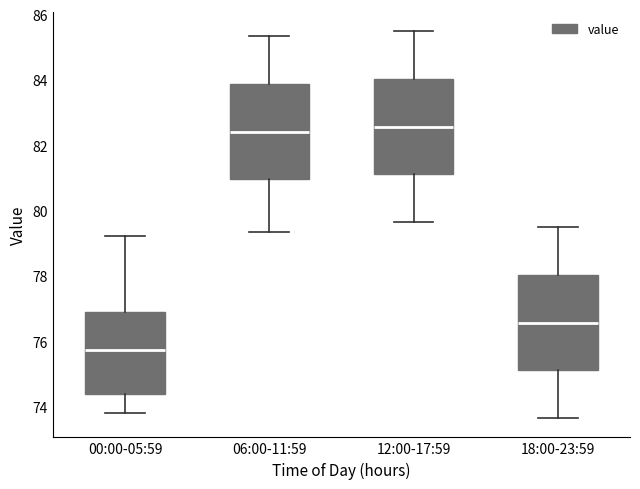

Reading left to right, read every box against the y-axis: the position of its median line, the range the box covers, and the ends of its whiskers. The values are not printed on the chart, so give them approximately, as read against the axis.

00:00-05:59: median 75.8, box 74.4 to 76.8, whiskers 73.8 to 79.2
06:00-11:59: median 82.4, box 81.0 to 83.8, whiskers 79.4 to 85.4
12:00-17:59: median 82.6, box 81.2 to 84.0, whiskers 79.6 to 85.6
18:00-23:59: median 76.6, box 75.2 to 78.0, whiskers 73.6 to 79.6